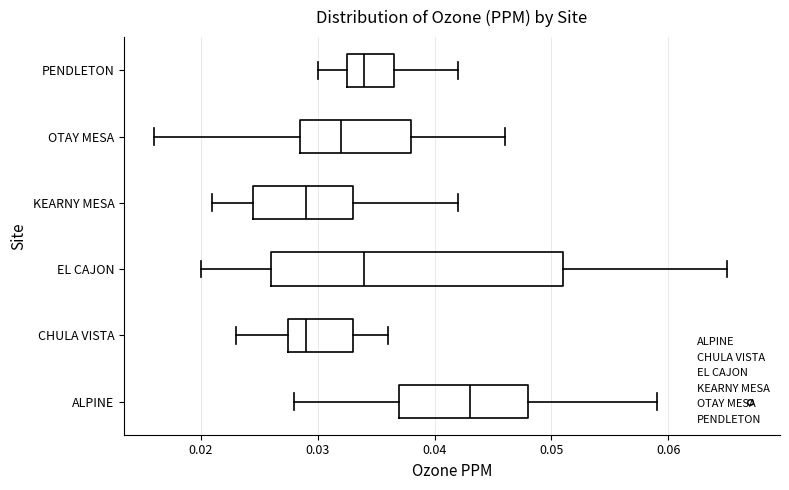

Which box has the furthest to the right median line?

ALPINE